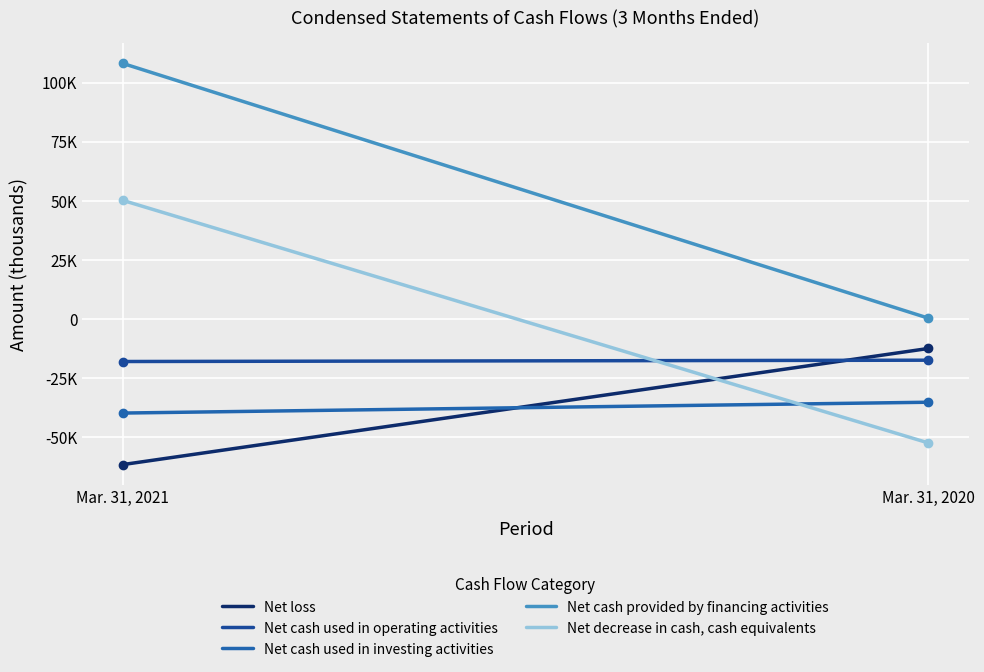

At which category does the chart reach its minimum across all series?

Mar. 31, 2021